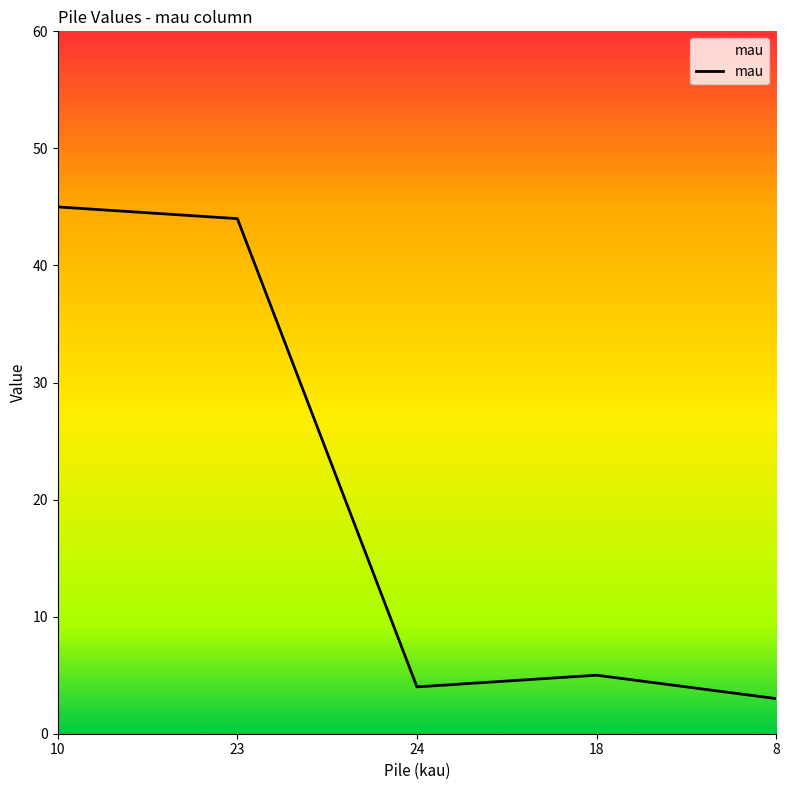

How many interior local valleys (lower than both neighbors) does the data have?

1